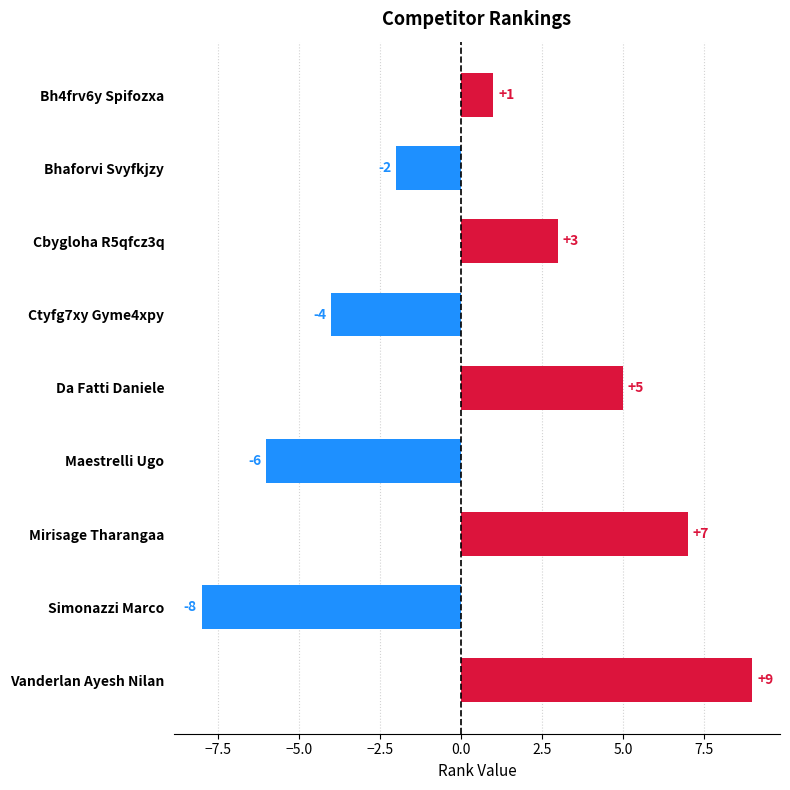

True or false: the data shows -4 at Ctyfg7xy Gyme4xpy.

True